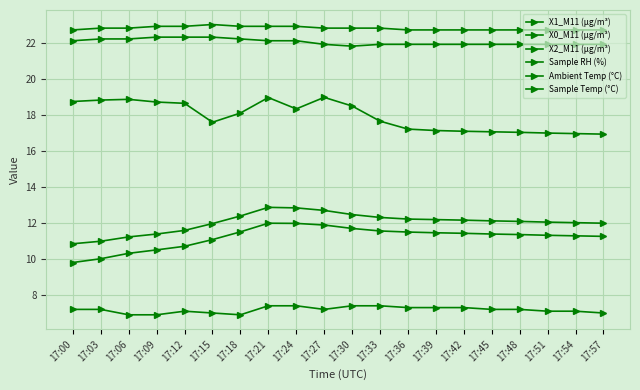

Is this an area chart (filled region under the line)?

No